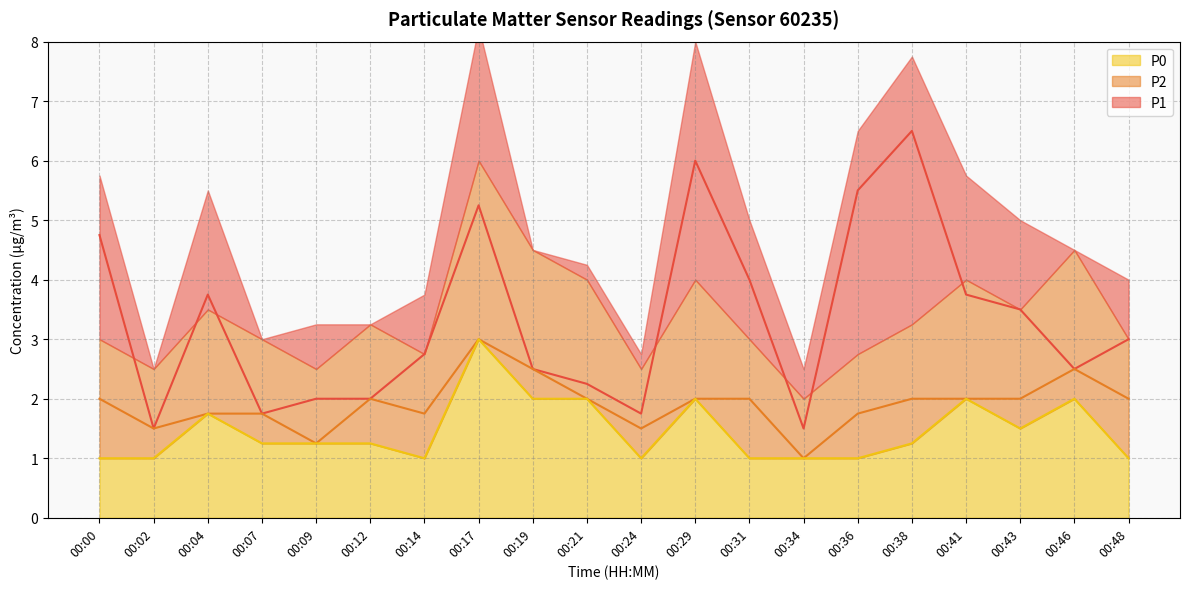

Which series has the largest total across all categories?

P1